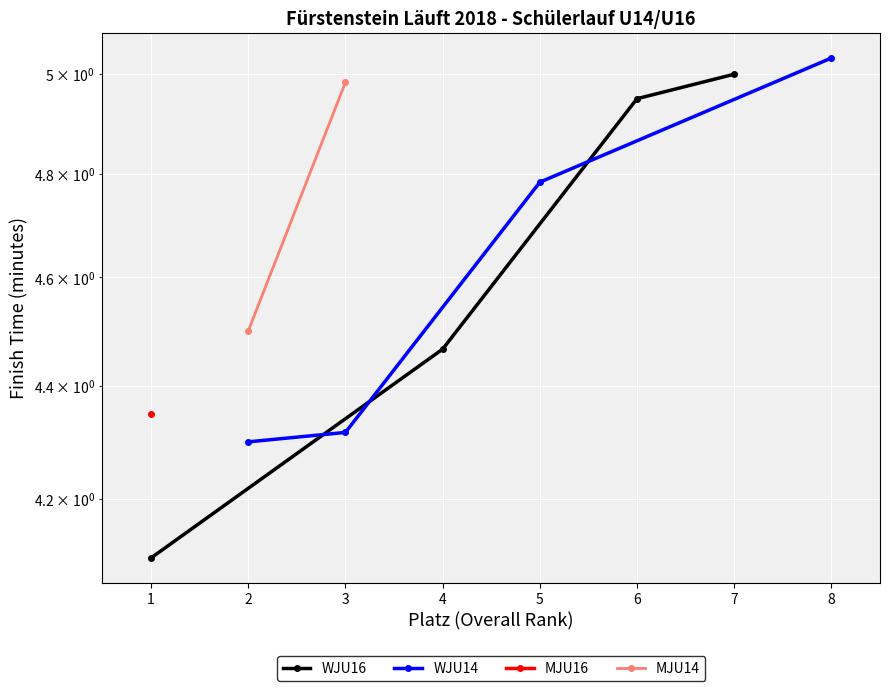

What is the value of the WJU14 point at the 3rd from the left?

4.8